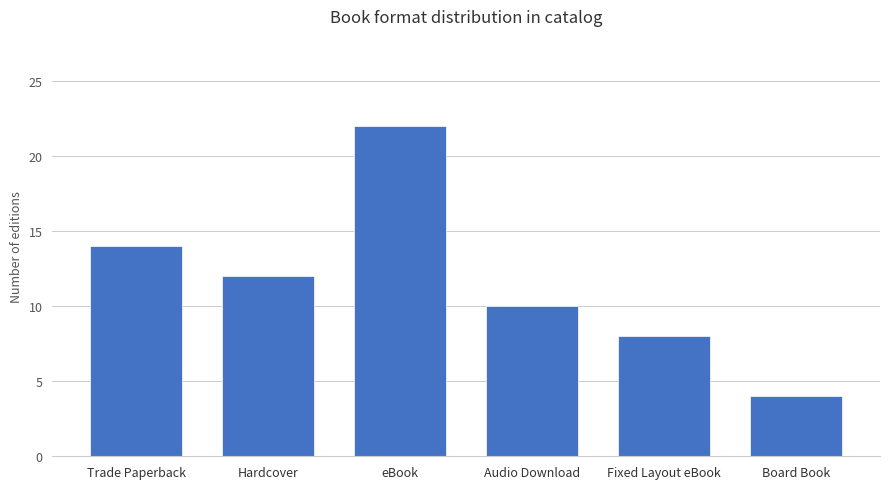

Rank the categories by value from lowest to highest.

Board Book, Fixed Layout eBook, Audio Download, Hardcover, Trade Paperback, eBook